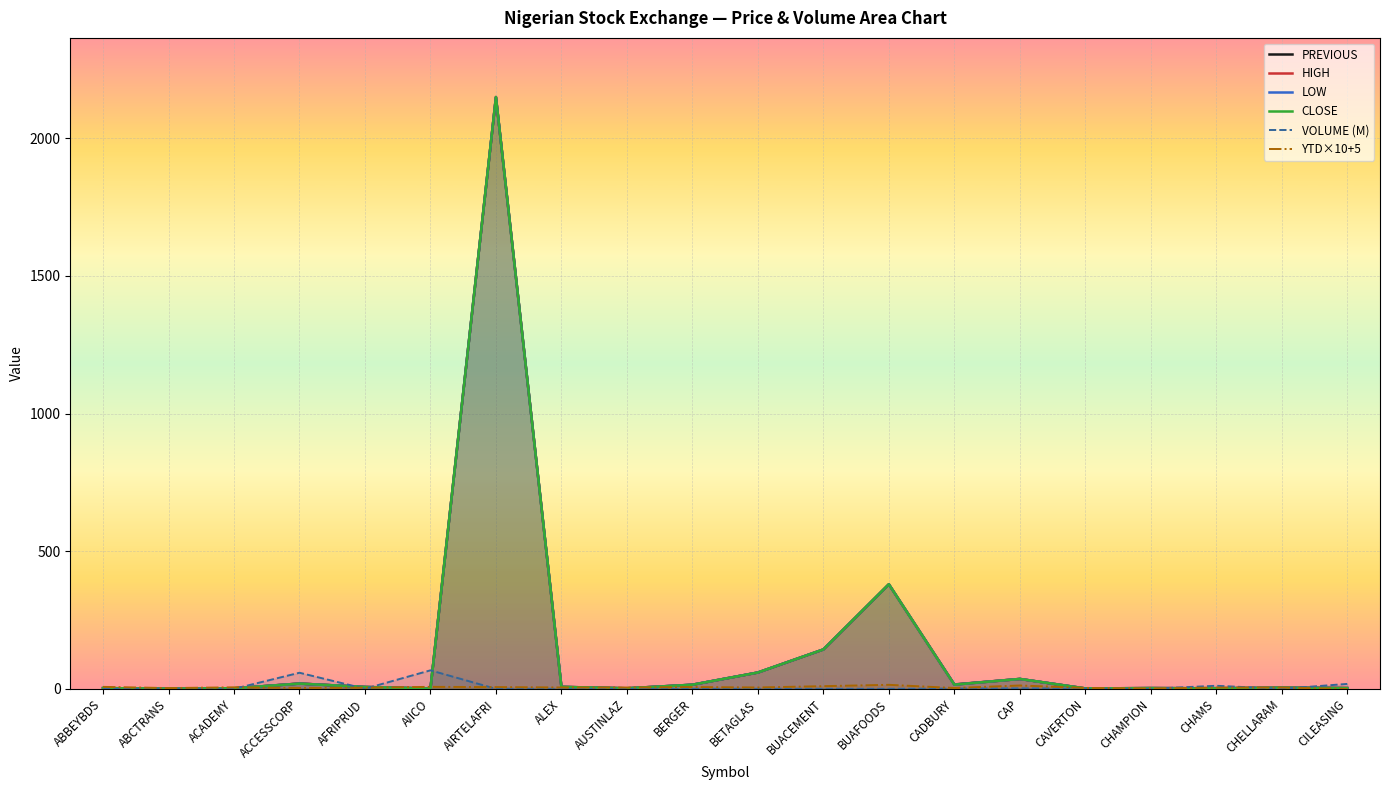

What is the minimum value shown in the chart?

-0.4